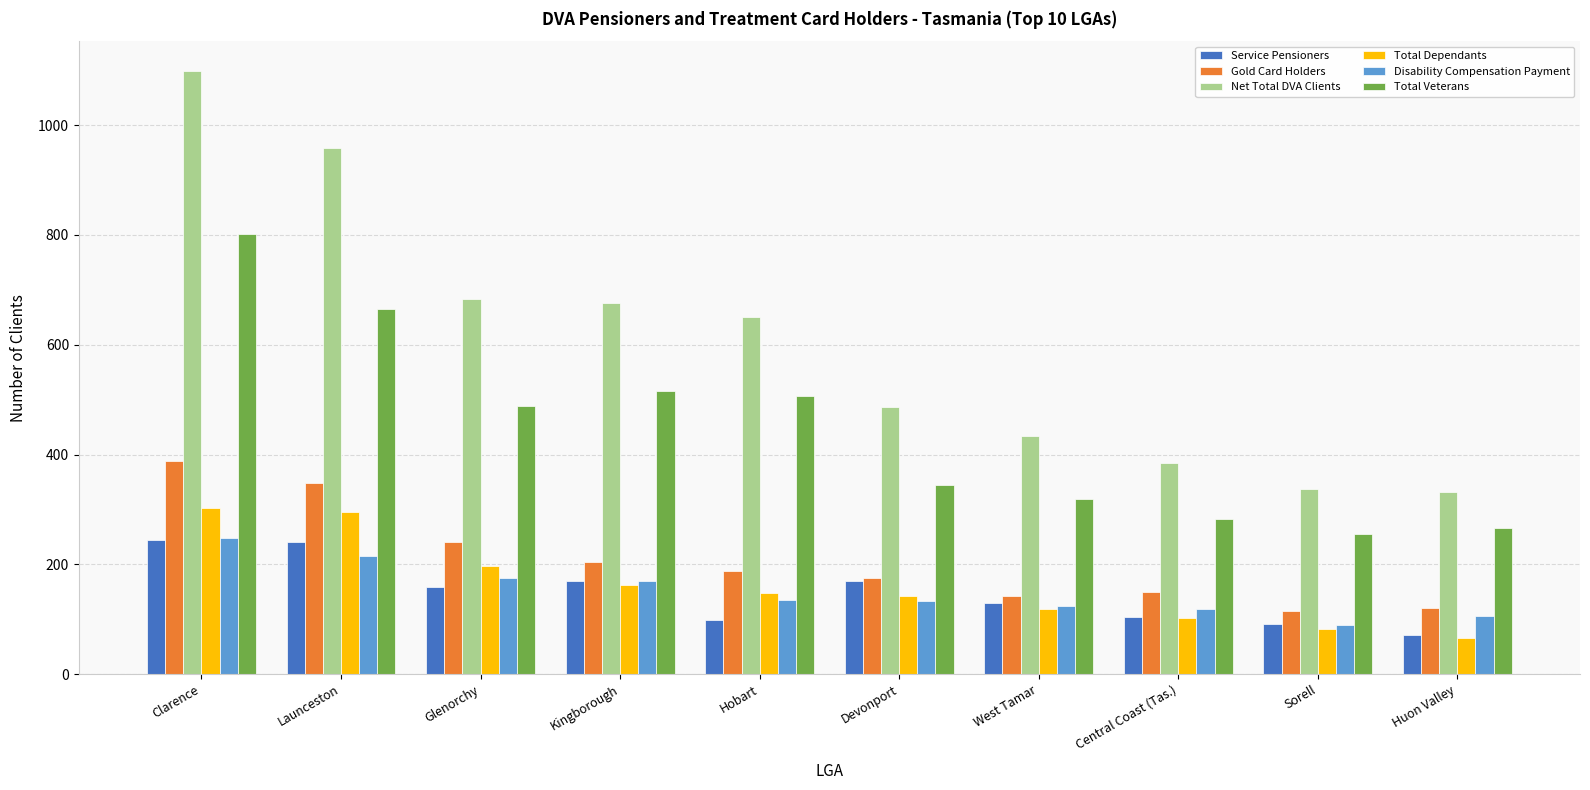

Which label corresponds to the smallest value in the chart?

Huon Valley